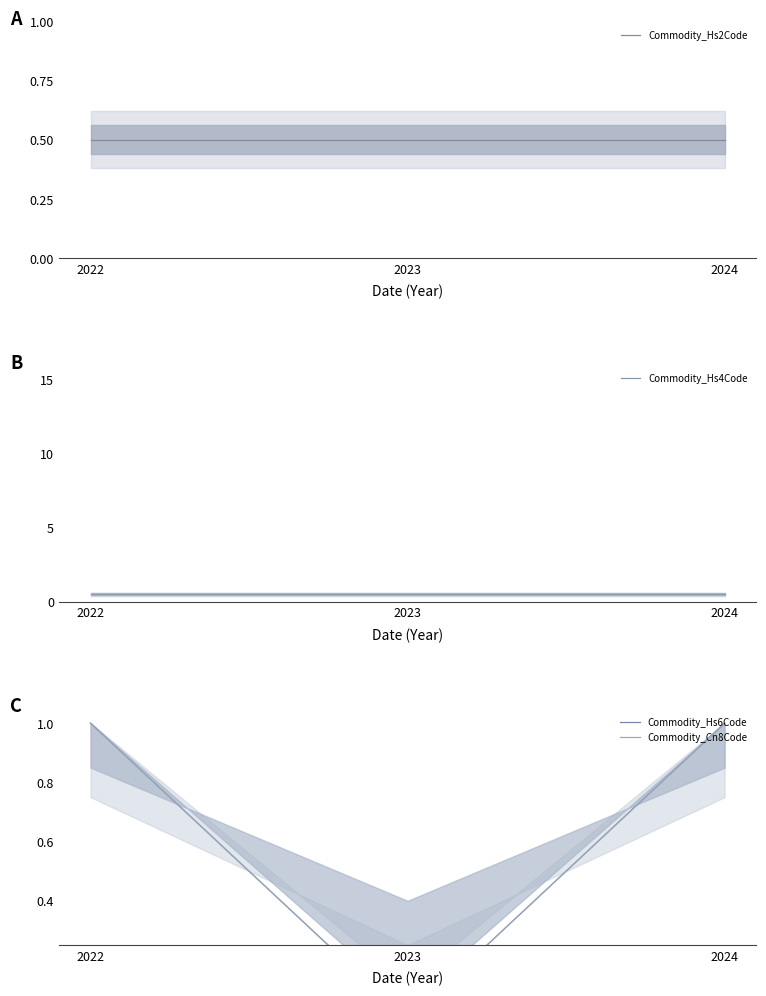

Rank the series by their maximum value, from highest to lowest.

Commodity_Hs6Code, Commodity_Cn8Code, Commodity_Hs2Code, Commodity_Hs4Code